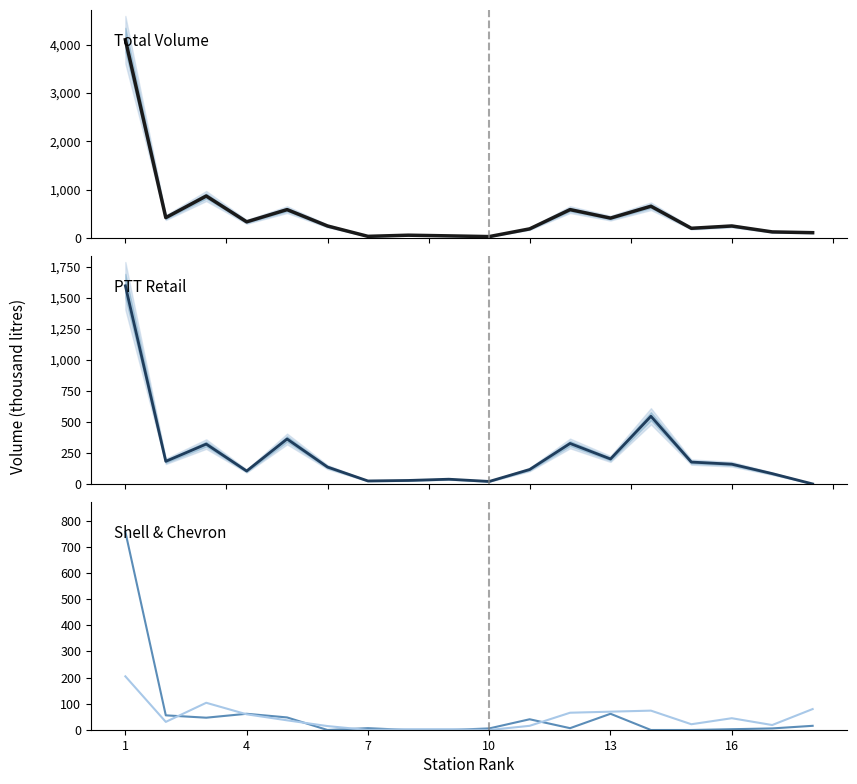

How many values in the Chevron (col_5) series are below 37?

9